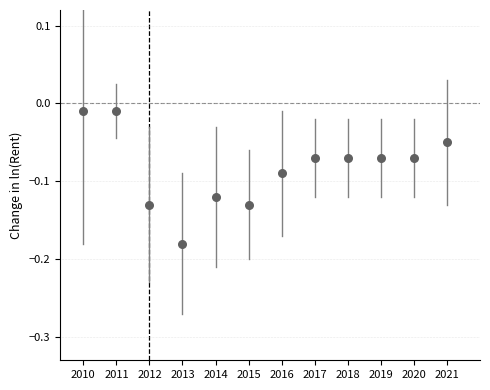

What is the average X value?

2015.5